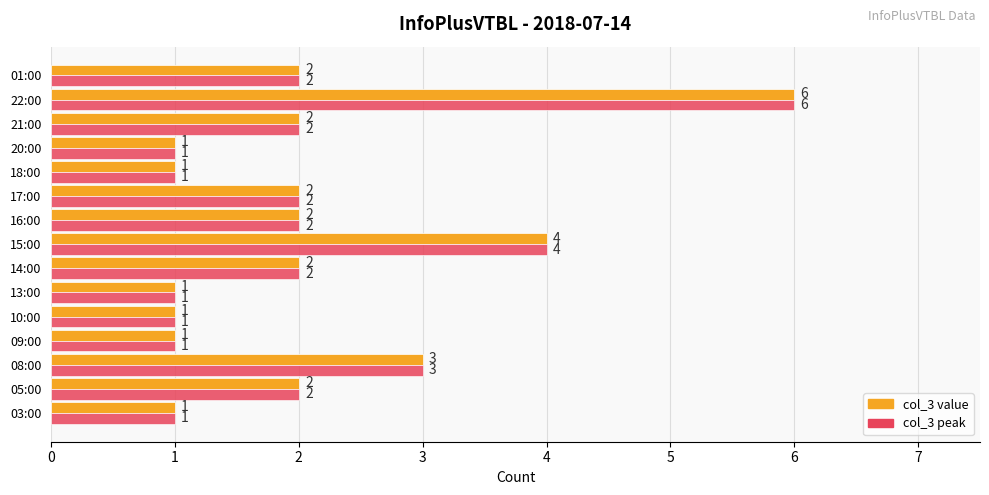

Is it true that col_3 peak equals 1 at 10:00?

True